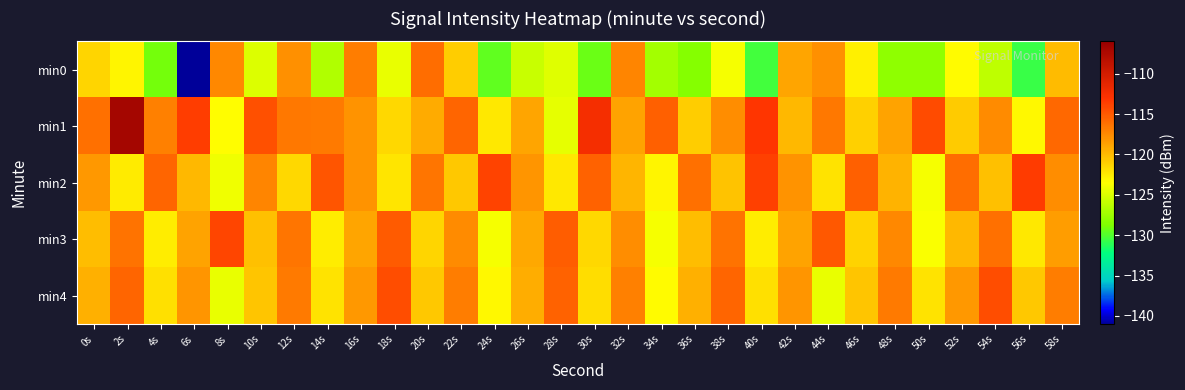

Which label corresponds to the largest value in the chart?

2s